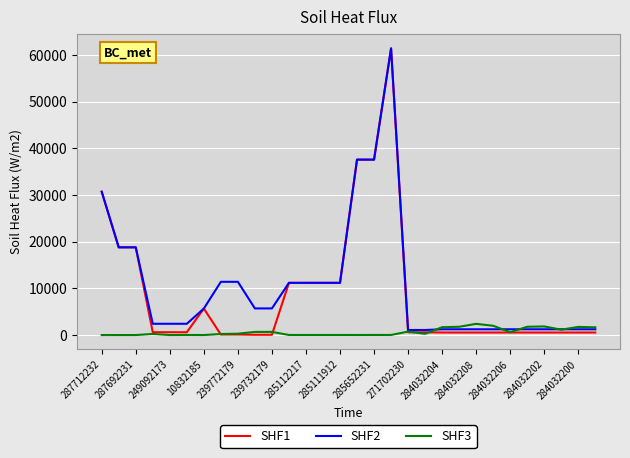

Which series has the widest spread of values?

SHF1